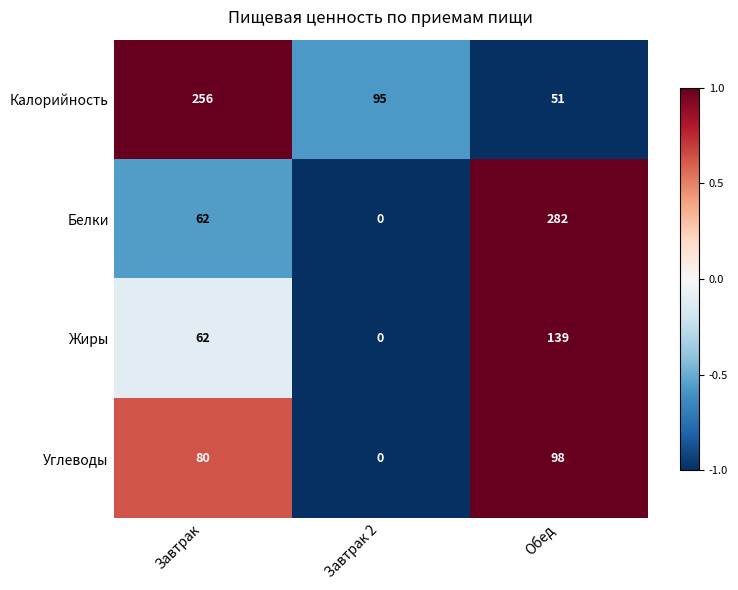

At how many categories does at least one series exceed 0?

3